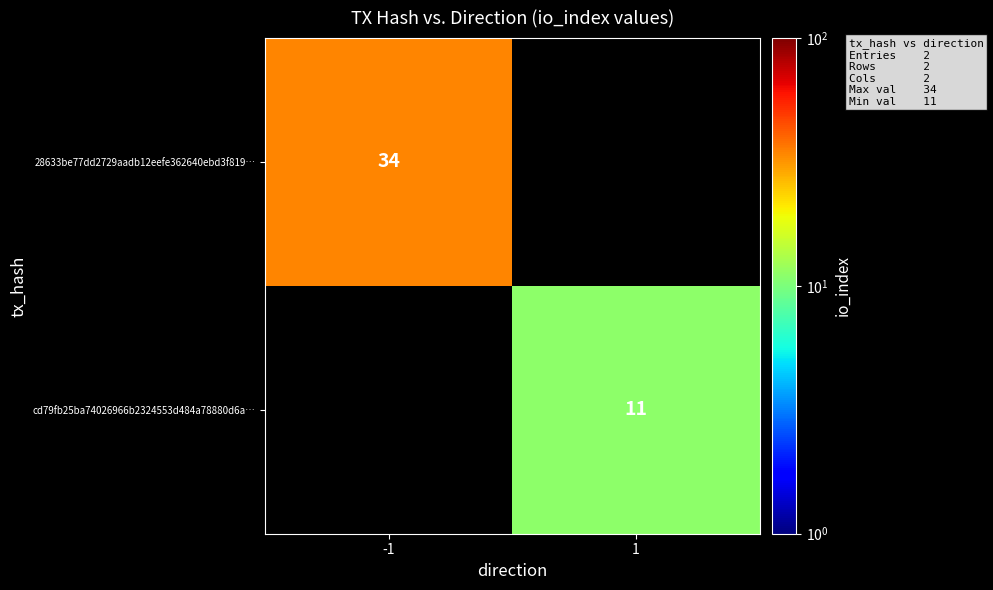

The value of 28633be77dd2729aadb12eefe362640ebd3f819… at -1 is 34. True or false?

True